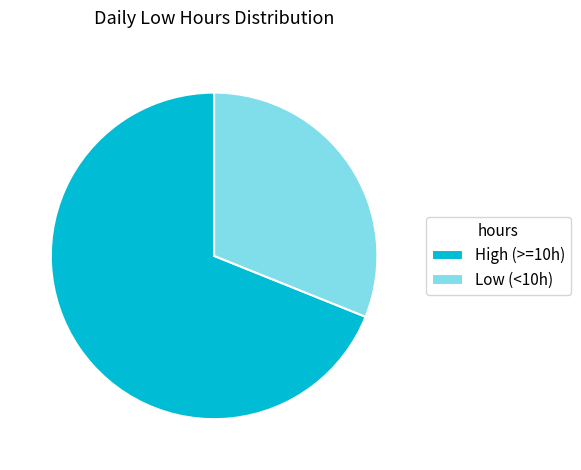

Does Low (<10h) represent more than half of the total?

No